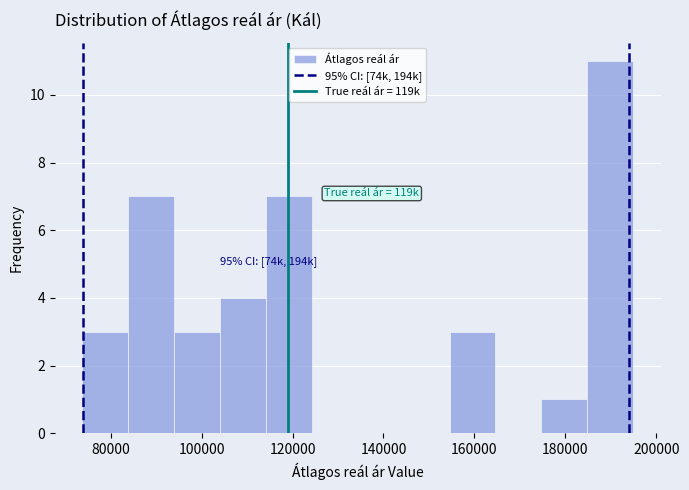

Over which range of the x-axis is the bar tallest?

184000 to 194000